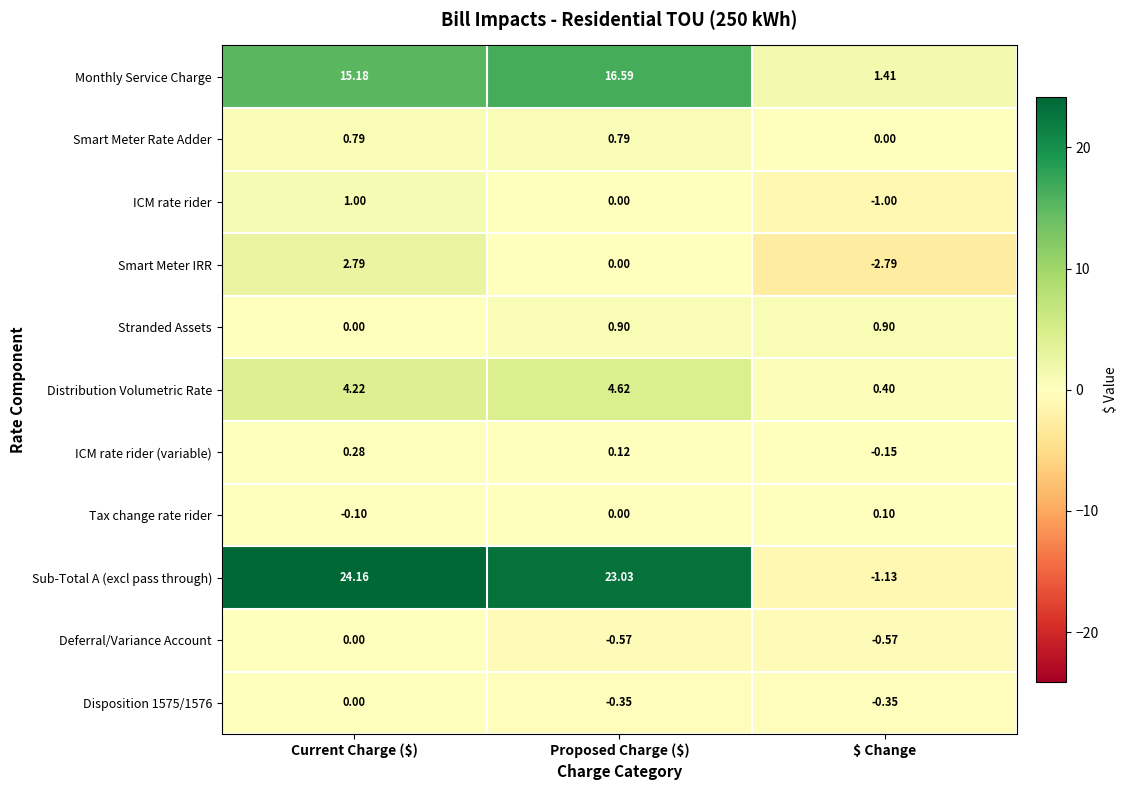

How many data points in Smart Meter Rate Adder are above 0?

2